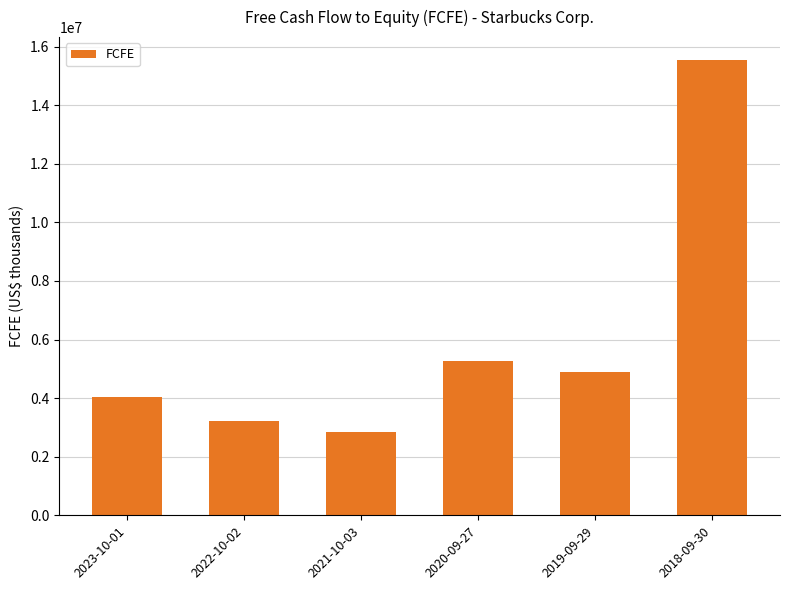

What is the value of the 3rd bar from the left?

2837900